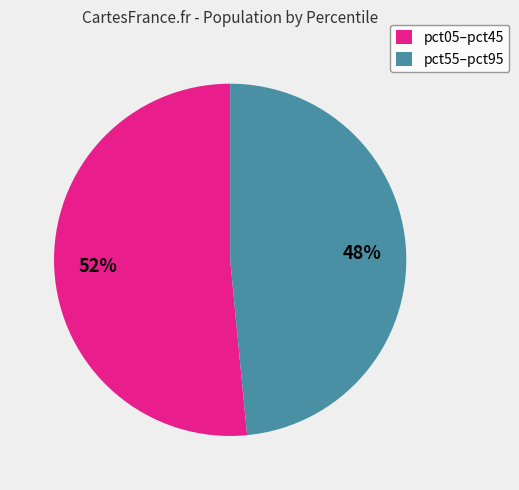

Combined, do pct55–pct95 and pct05–pct45 account for over 50%?

Yes